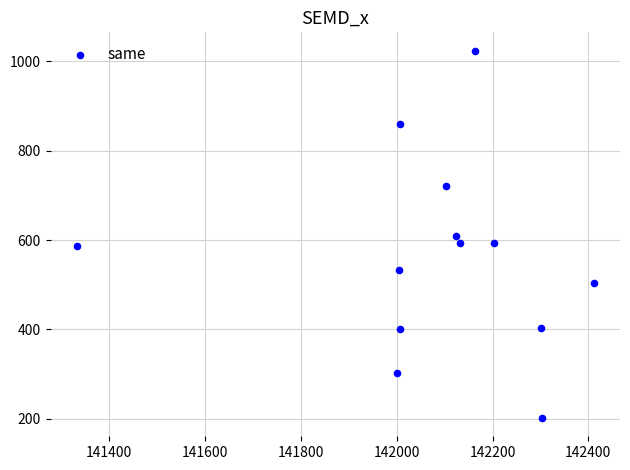

What is the range of Y values (max minus min)?

822